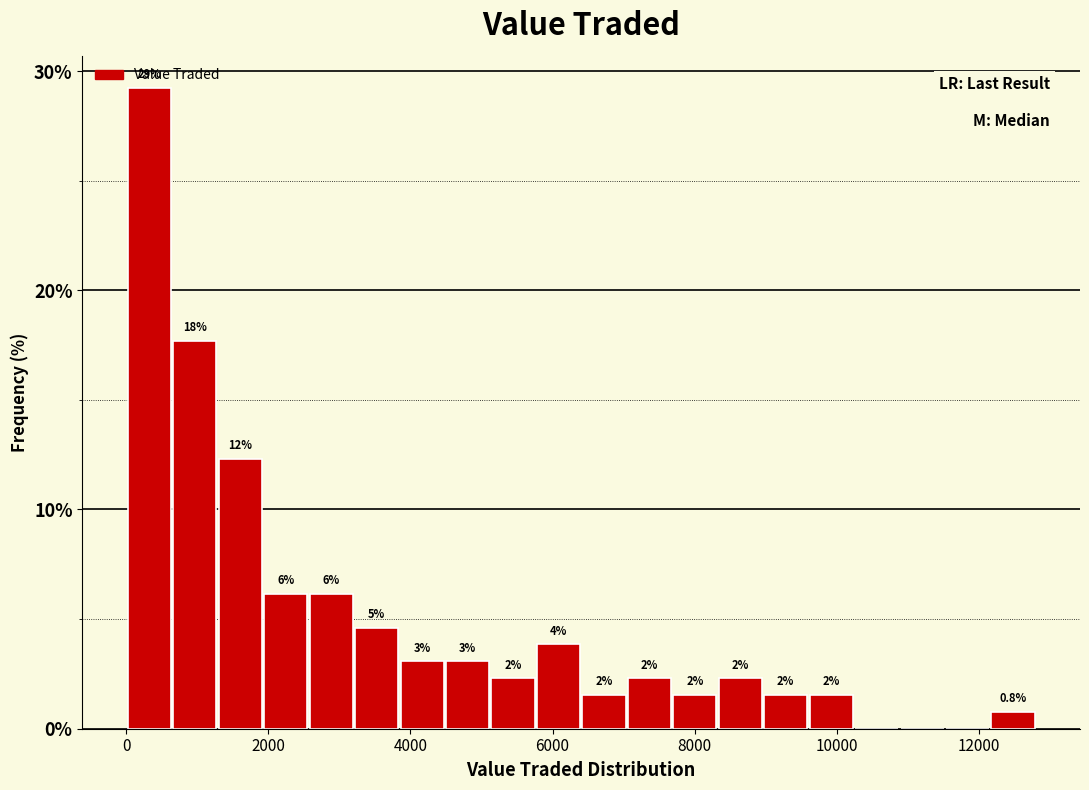

Around what value on the x-axis is the tallest bar? Give the approximate position of its centre, as read against the axis.

400